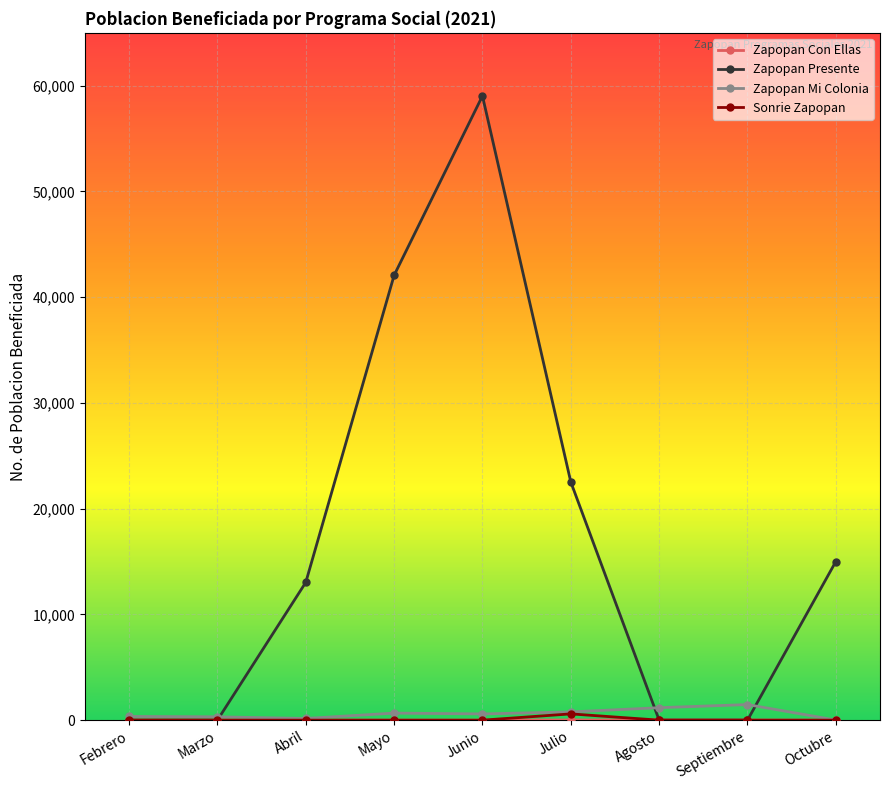

Which series changed the most between Febrero and Junio?

Zapopan Presente